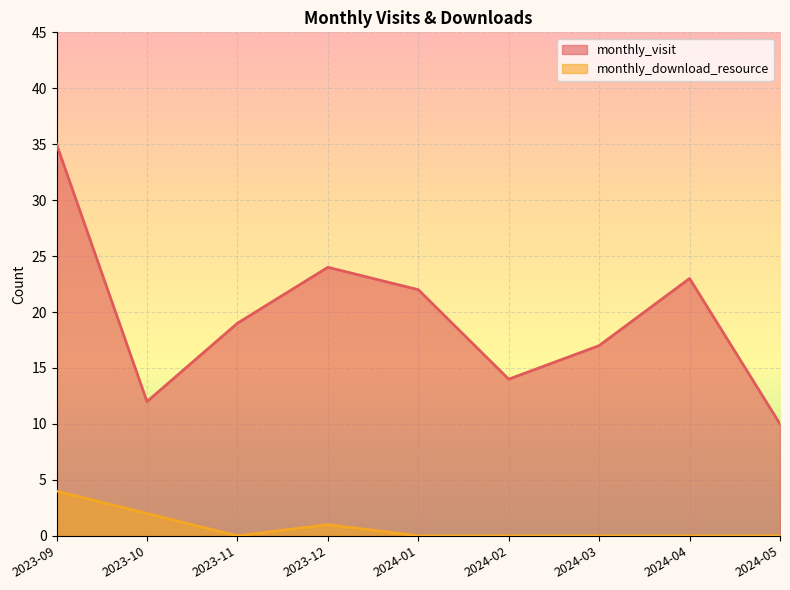

How many interior local peaks does the monthly_download_resource series have?

1